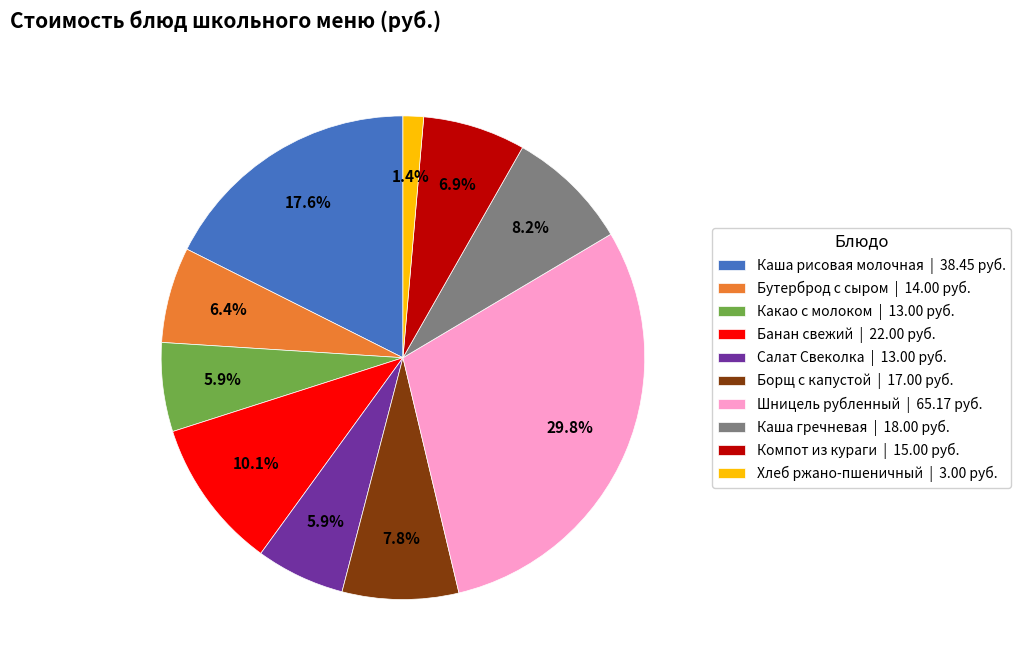

To the nearest percent, what is the difference between the Шницель рубленный and Каша рисовая молочная slice percentages?

12%